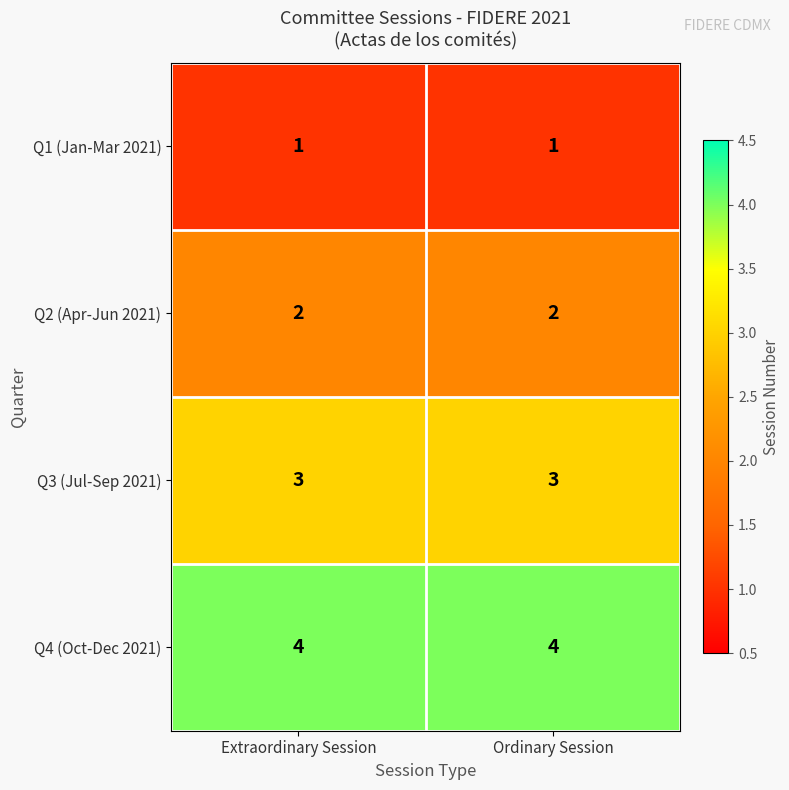

True or false: Q4 (Oct-Dec 2021) has a value of 6 at Ordinary Session.

False